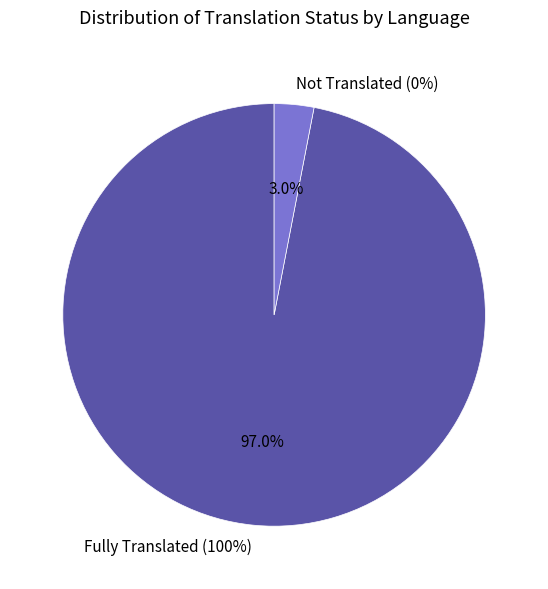

Is it true that Sinhala is 12% of the pie?

False